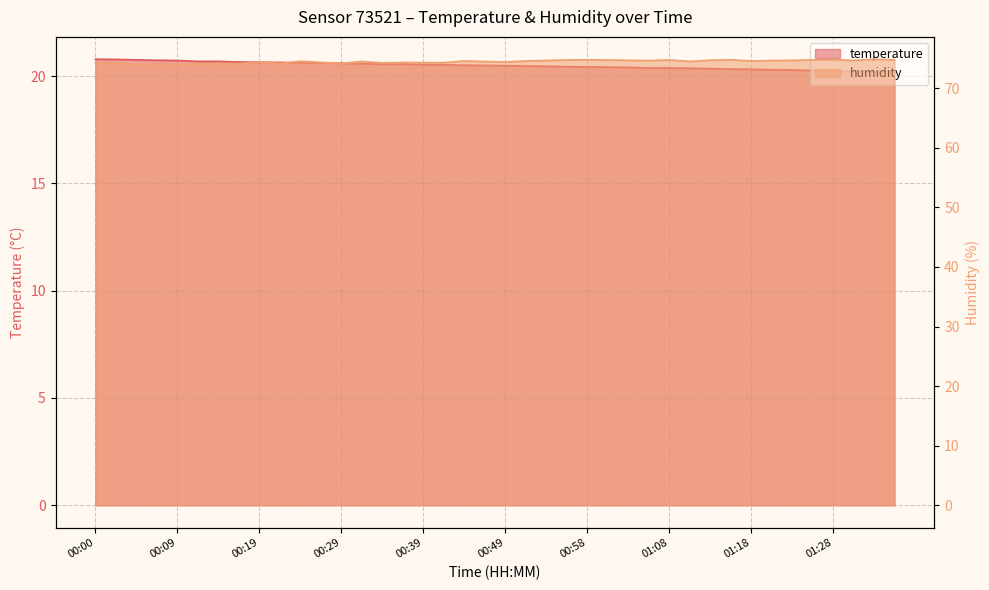

At which category does the chart reach its peak across all series?

01:33